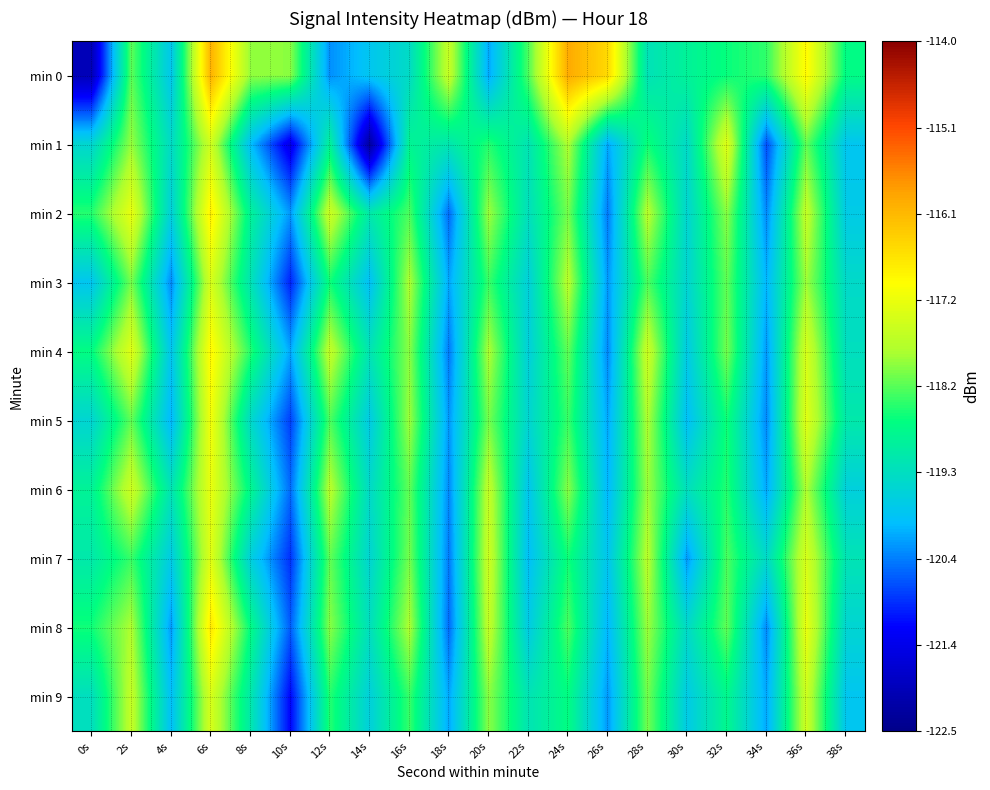

Which category has the highest value across all series?

24s